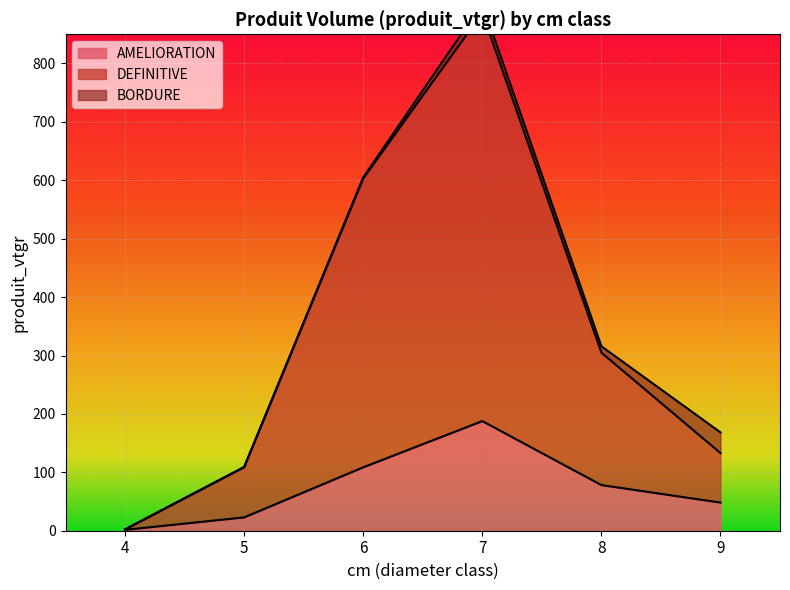

True or false: DEFINITIVE and AMELIORATION cross at least once.

False